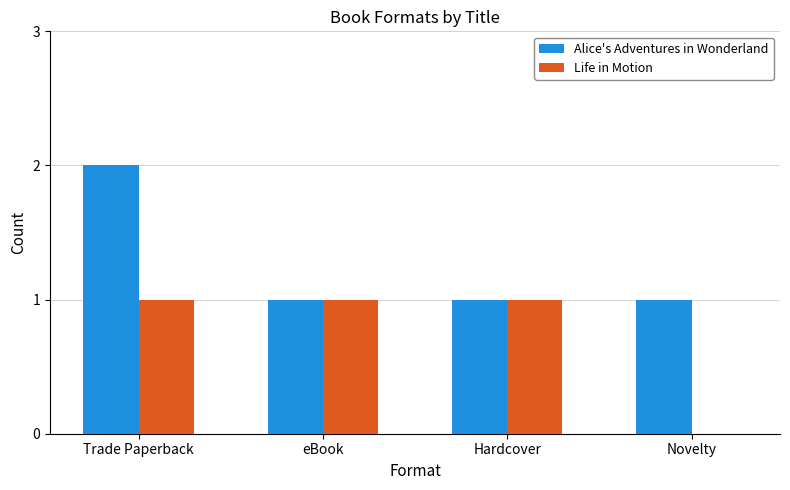

True or false: Alice's Adventures in Wonderland has a value of 0 at Novelty.

False